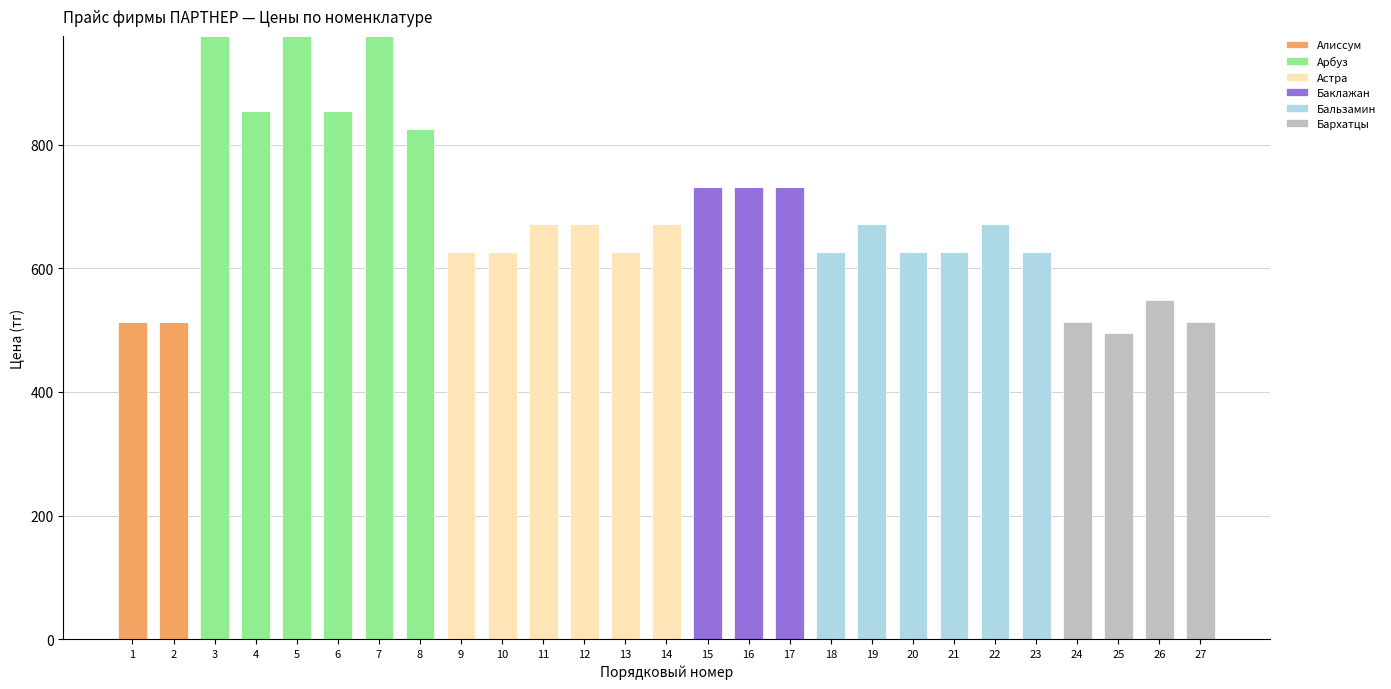

How many categories are shown in the chart?

27